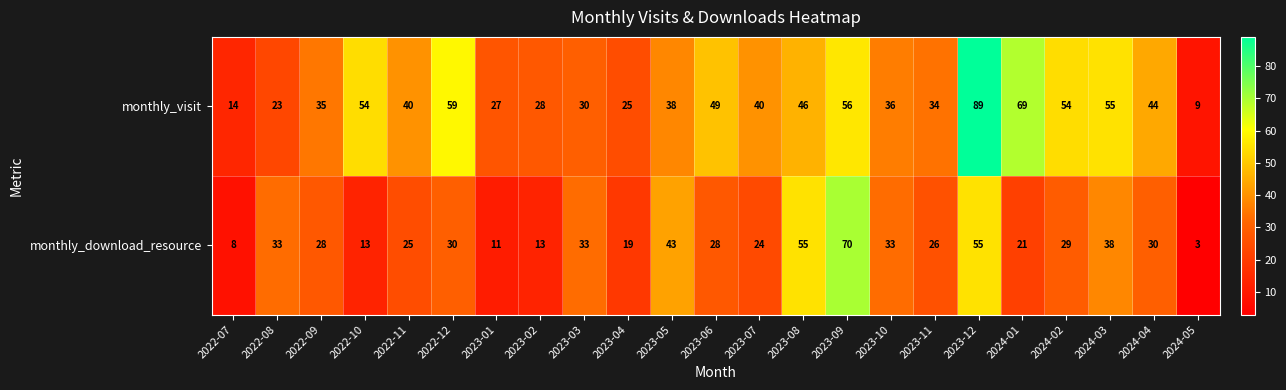

Where does the monthly_visit series first go above 40?

2022-10